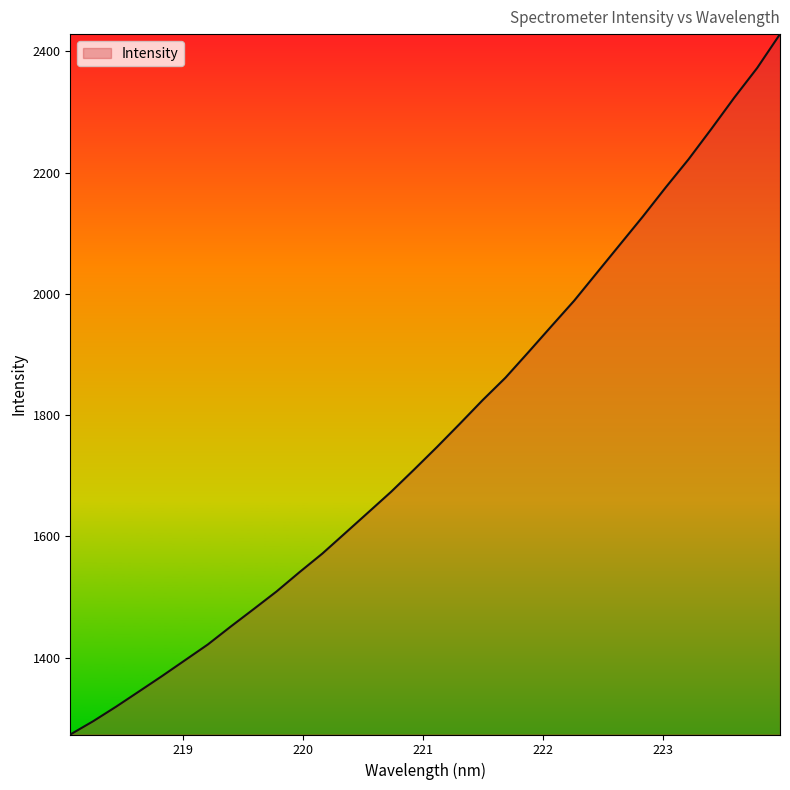

What is the greatest value displayed?

2428.3